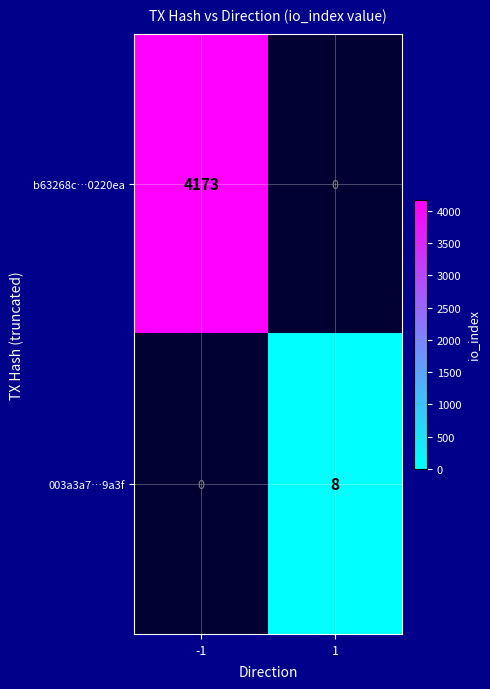

True or false: 003a3a7…9a3f has a value of 12 at 1.

False